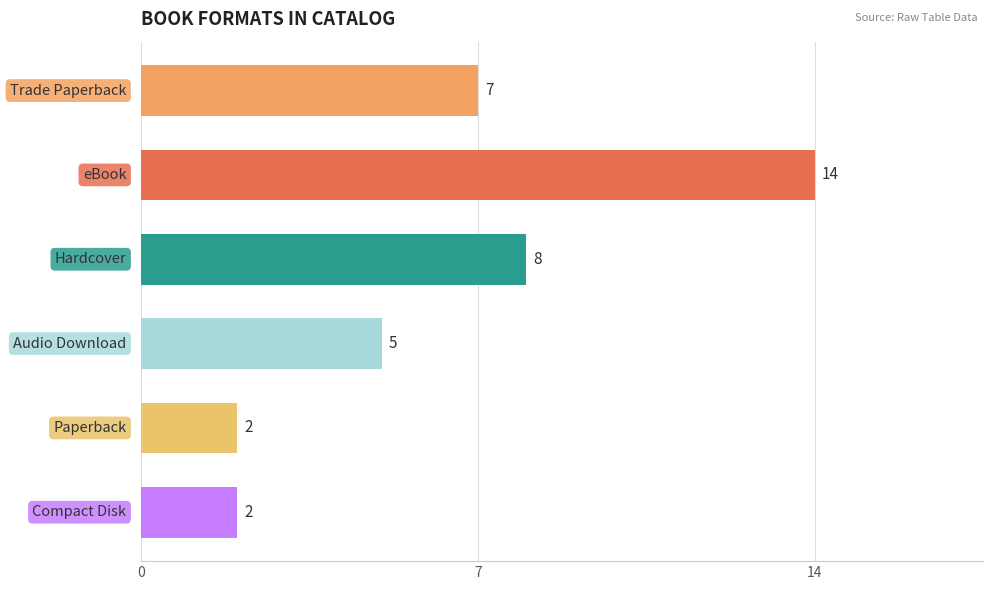

How many bars are there in total?

6